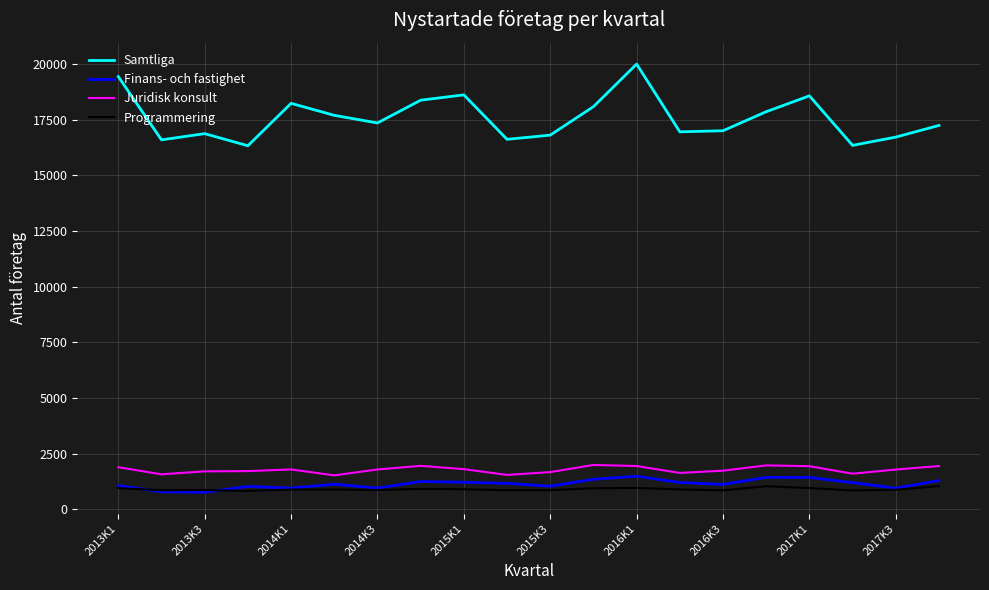

Which series has the largest range (max minus min)?

Samtliga